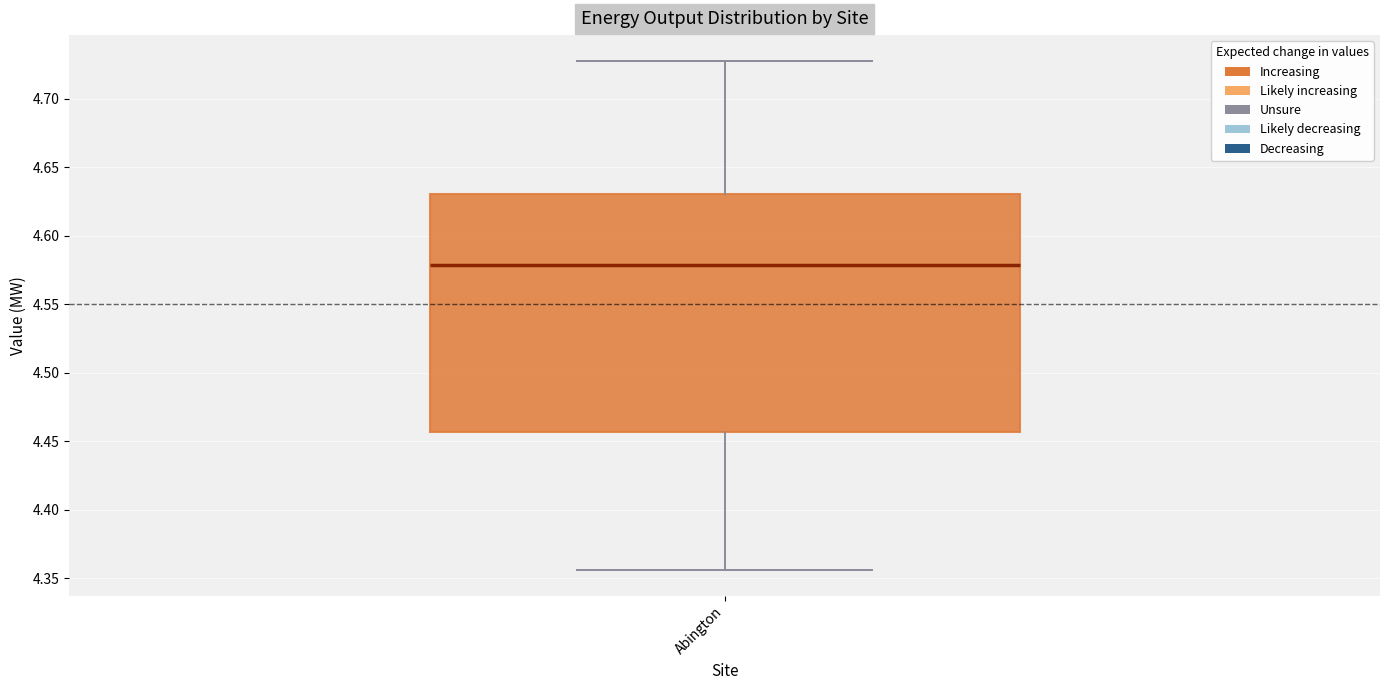

Where does the lower whisker of the box for Abington end on the y-axis? The values are not printed on the chart, so give them approximately, as read against the axis.

4.355